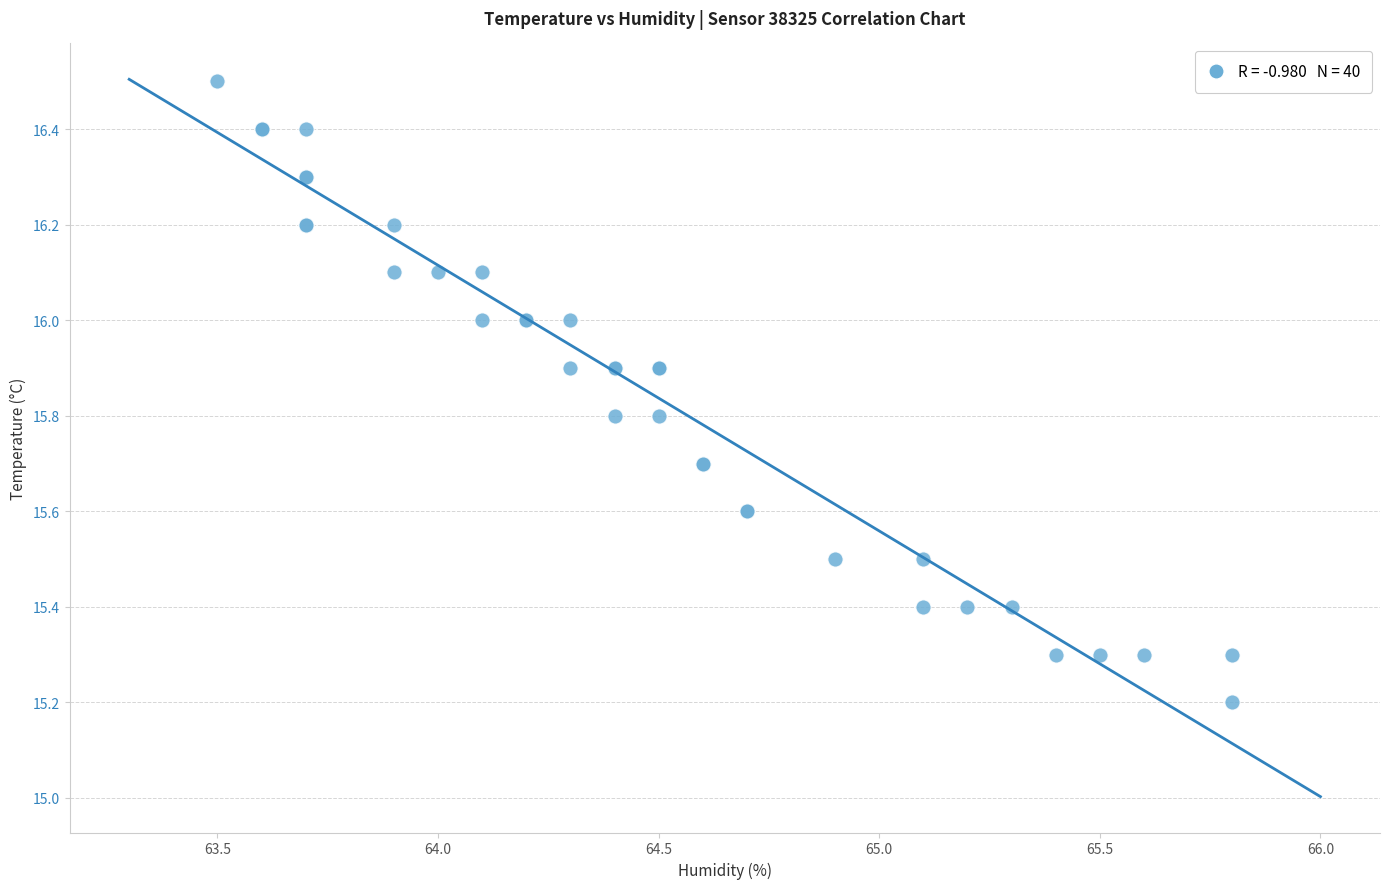

What Y value in the scatter plot is closest to 15?

15.2